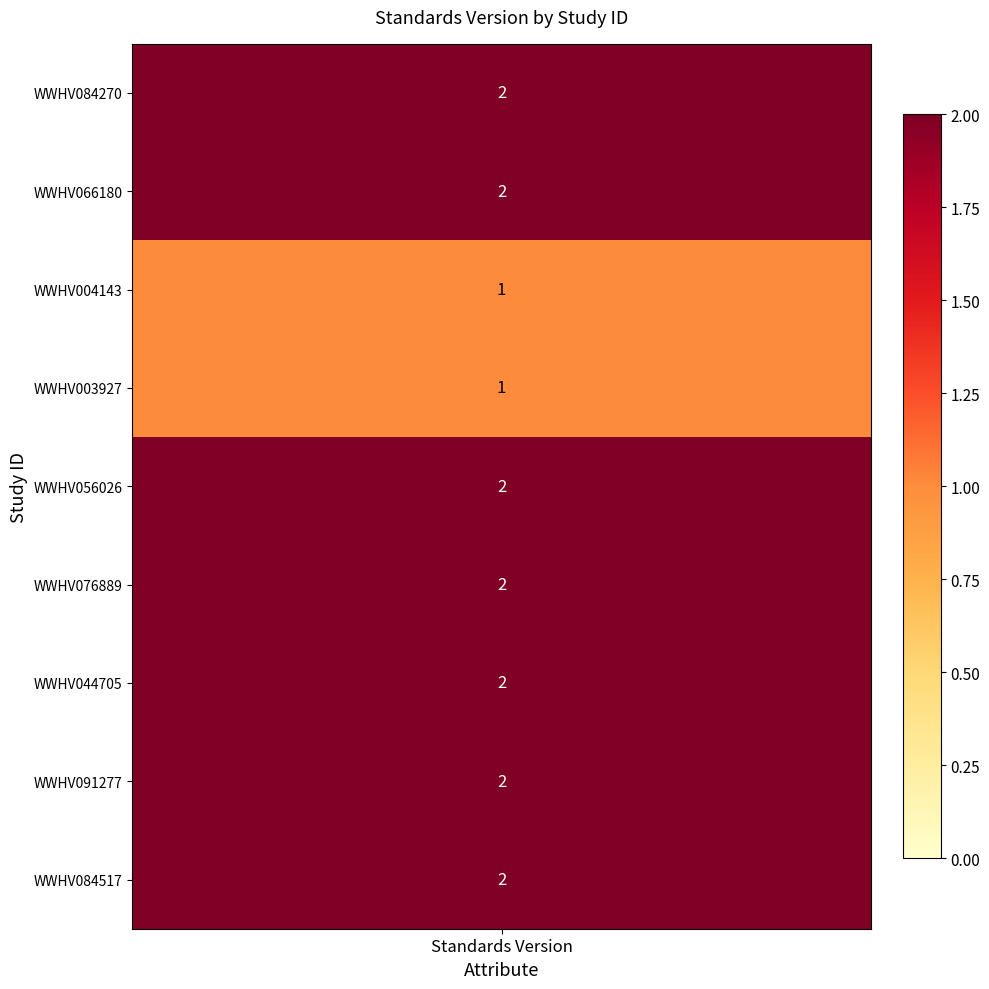

What is the ratio of the value at 3 to the value at 7?

0.5